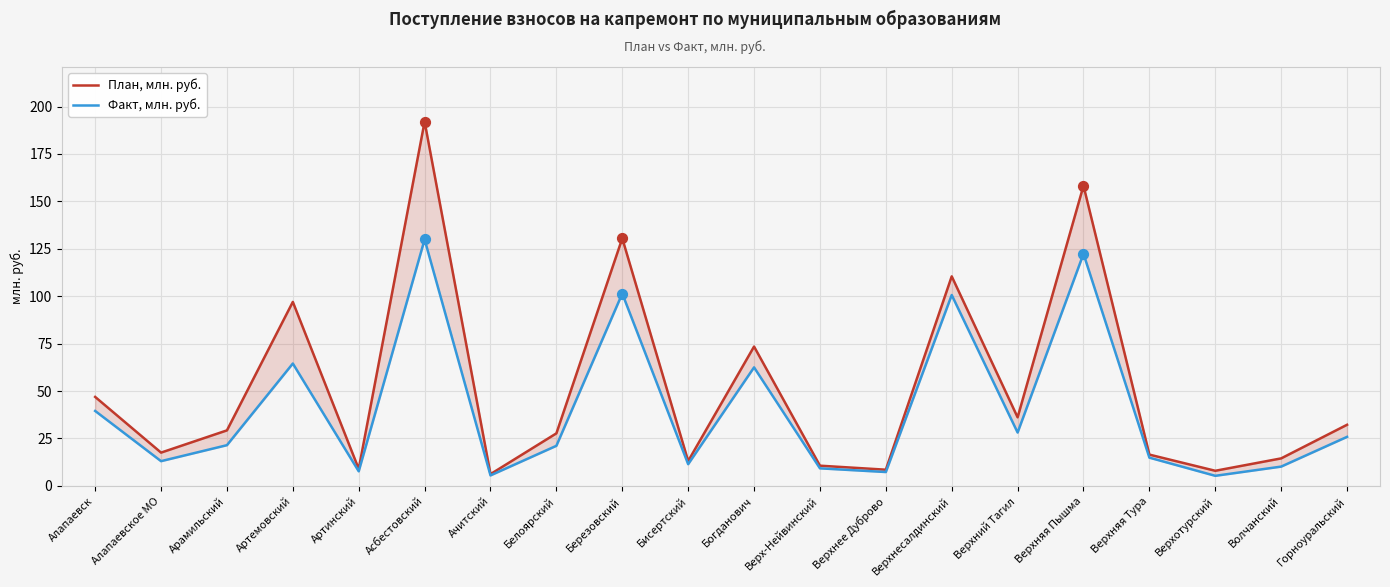

At how many categories does at least one series exceed 140?

2